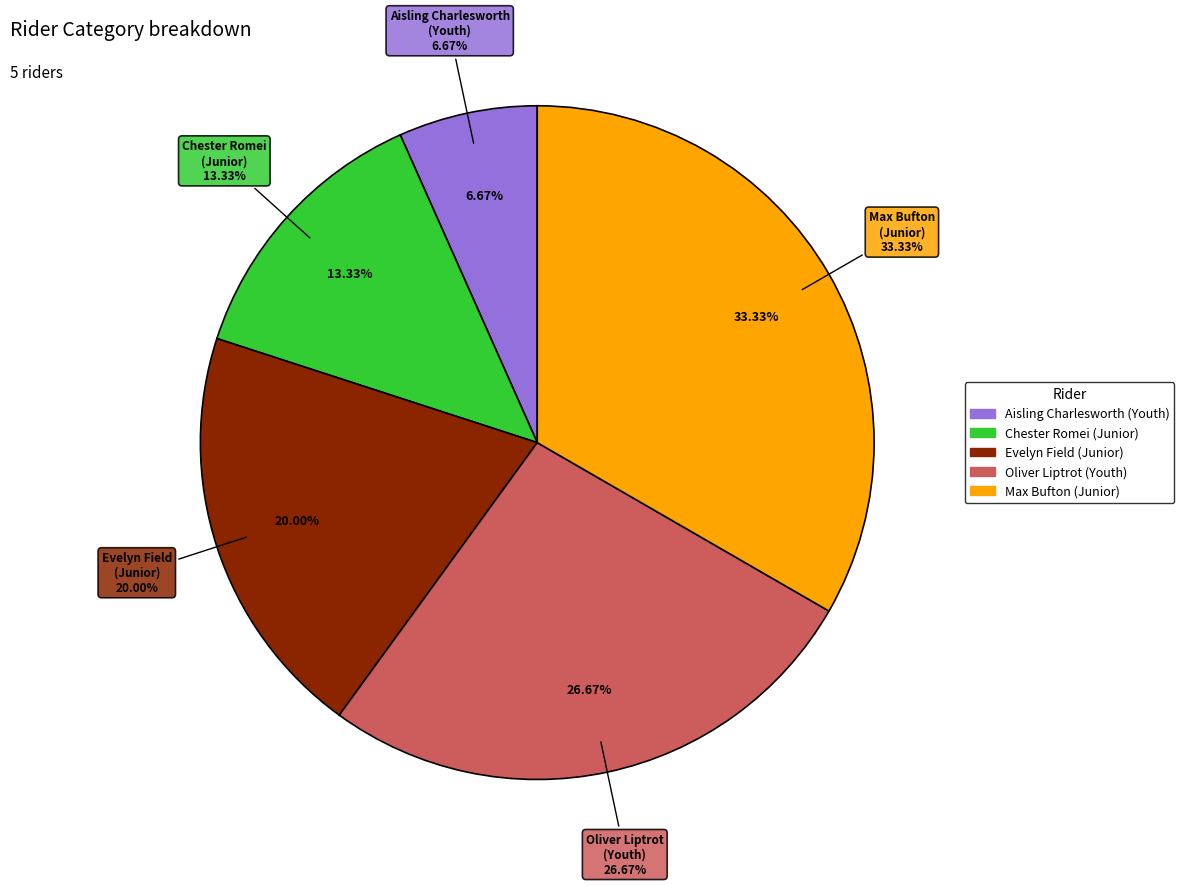

Does Chester Romei
(Junior) account for over 50% of the chart?

No